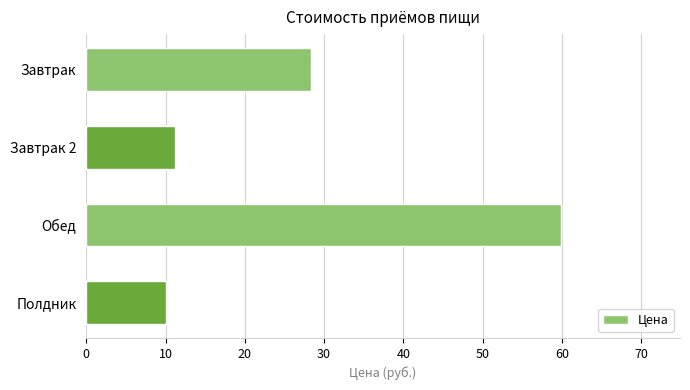

What is the ratio of the value at Завтрак to the value at Завтрак 2?

2.5